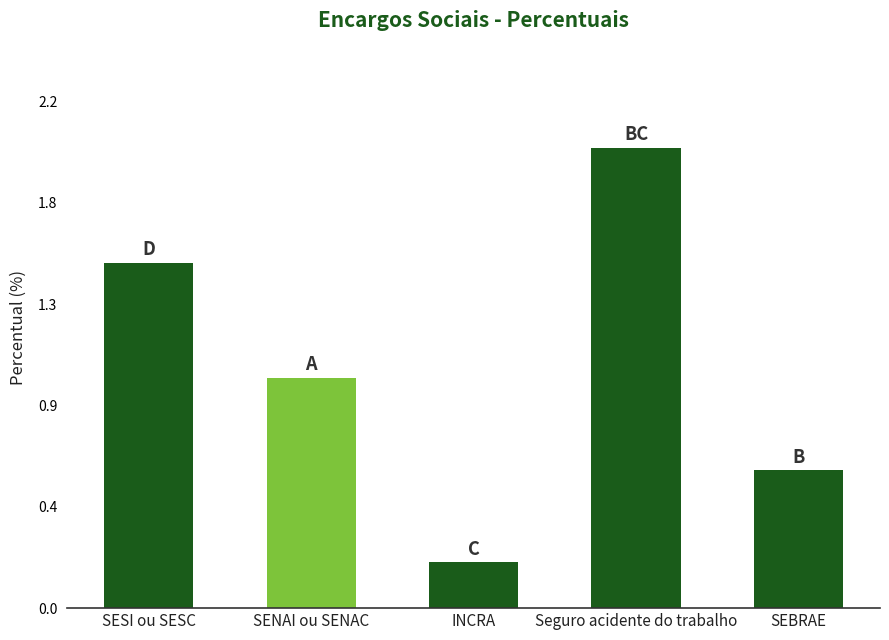

Does the chart contain any negative values?

No